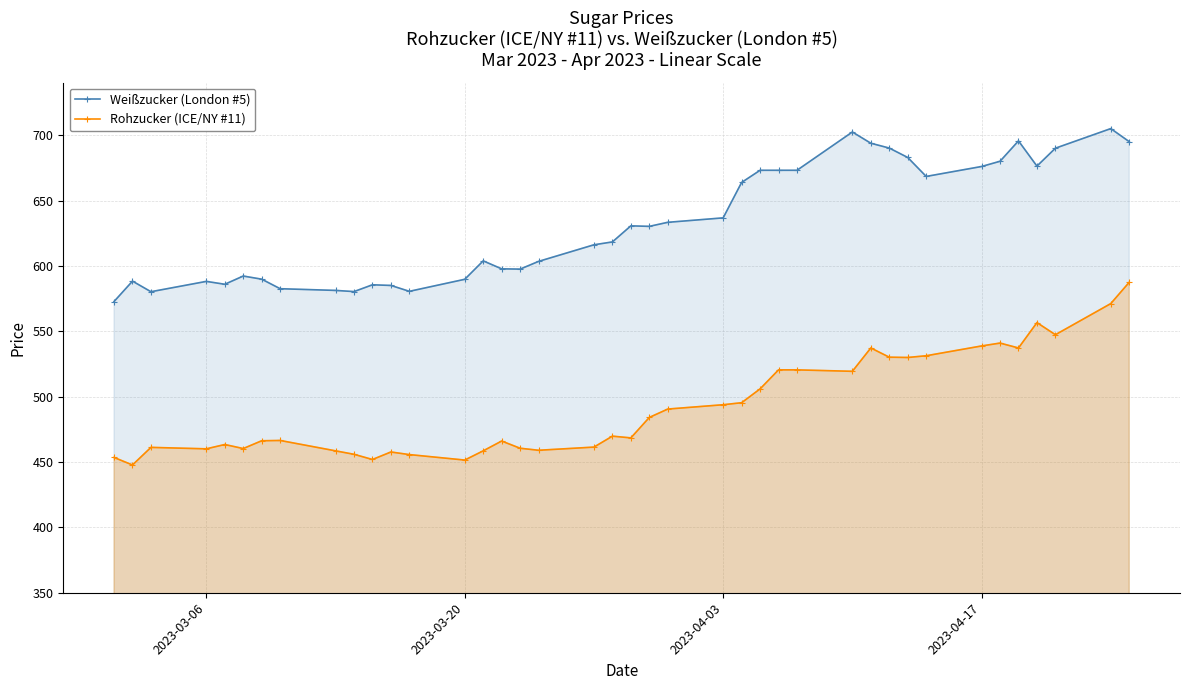

True or false: Weißzucker (London #5) and Rohzucker (ICE/NY #11) intersect in this chart.

False